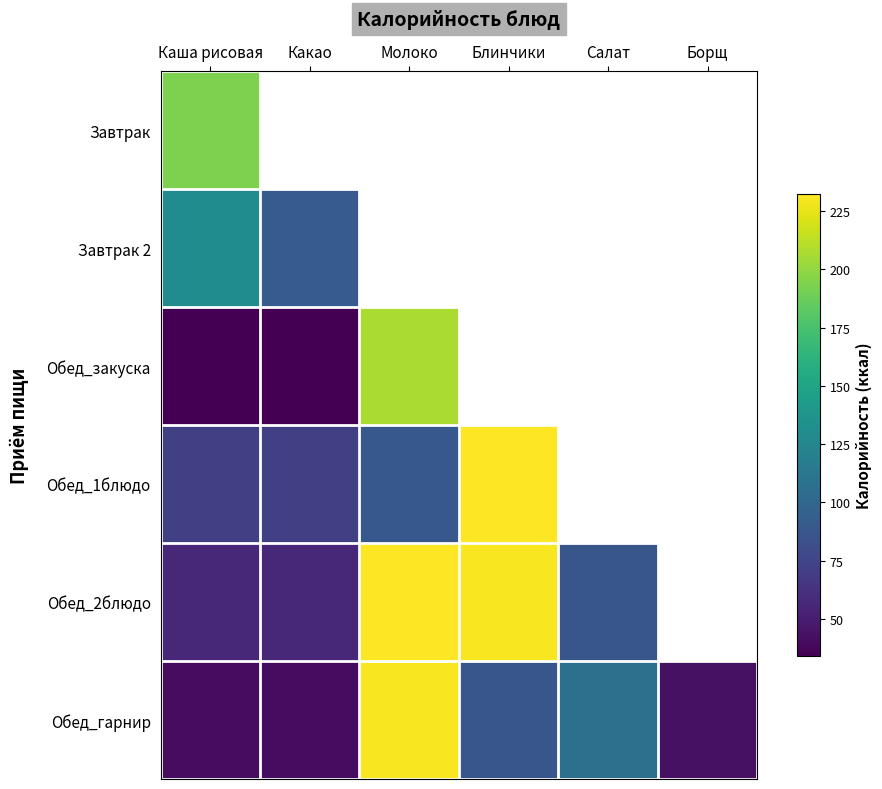

How many positive values does the Завтрак 2 series have?

2